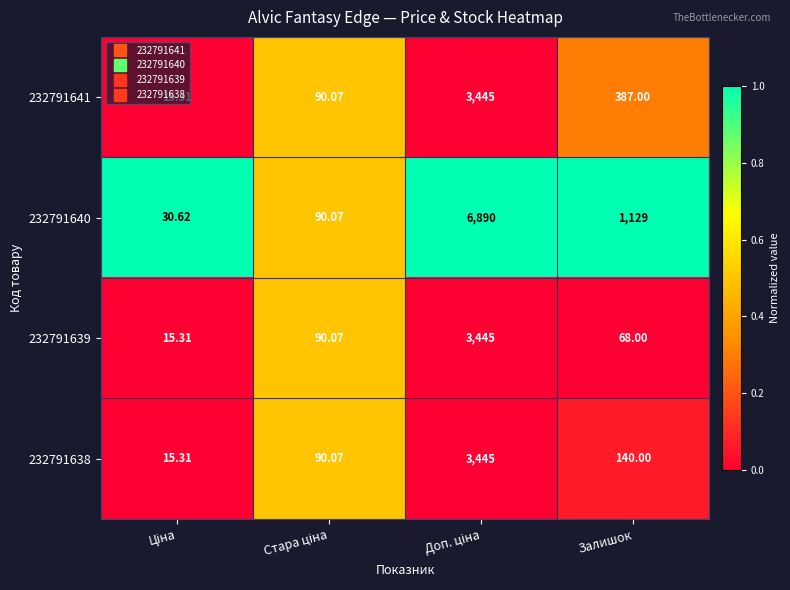

Count the number of data series in this chart.

4